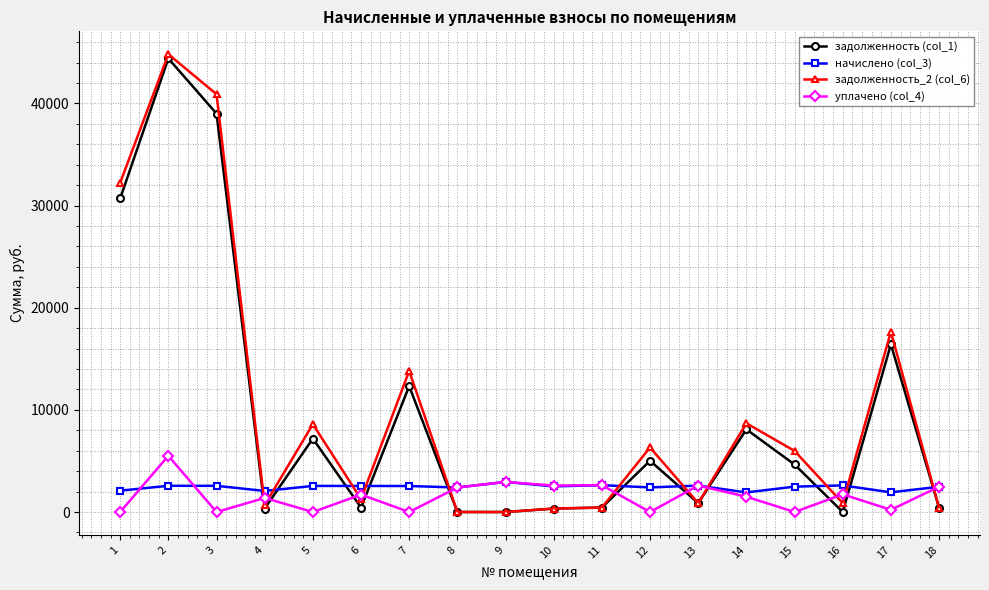

Which series ends up on top after the final intersection of задолженность (col_1) and уплачено (col_4)?

уплачено (col_4)